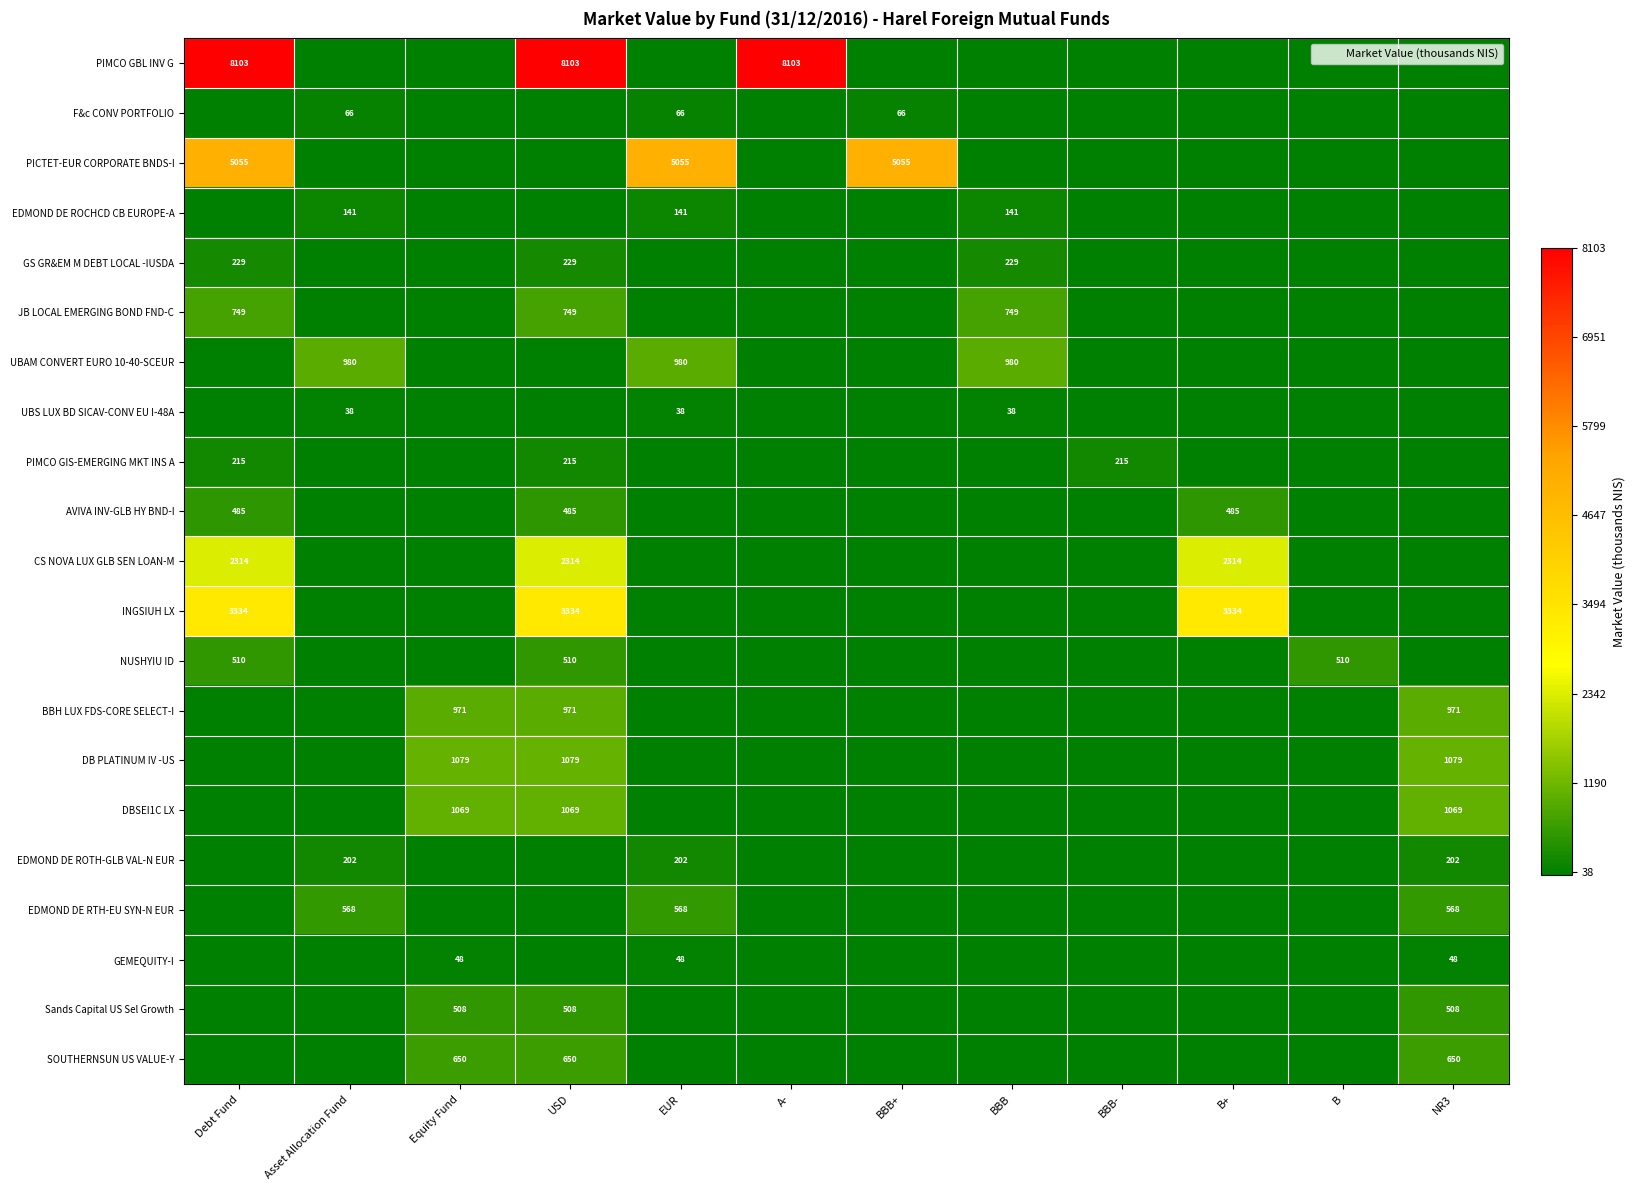

Which series has the largest total across all categories?

PIMCO GBL INV G